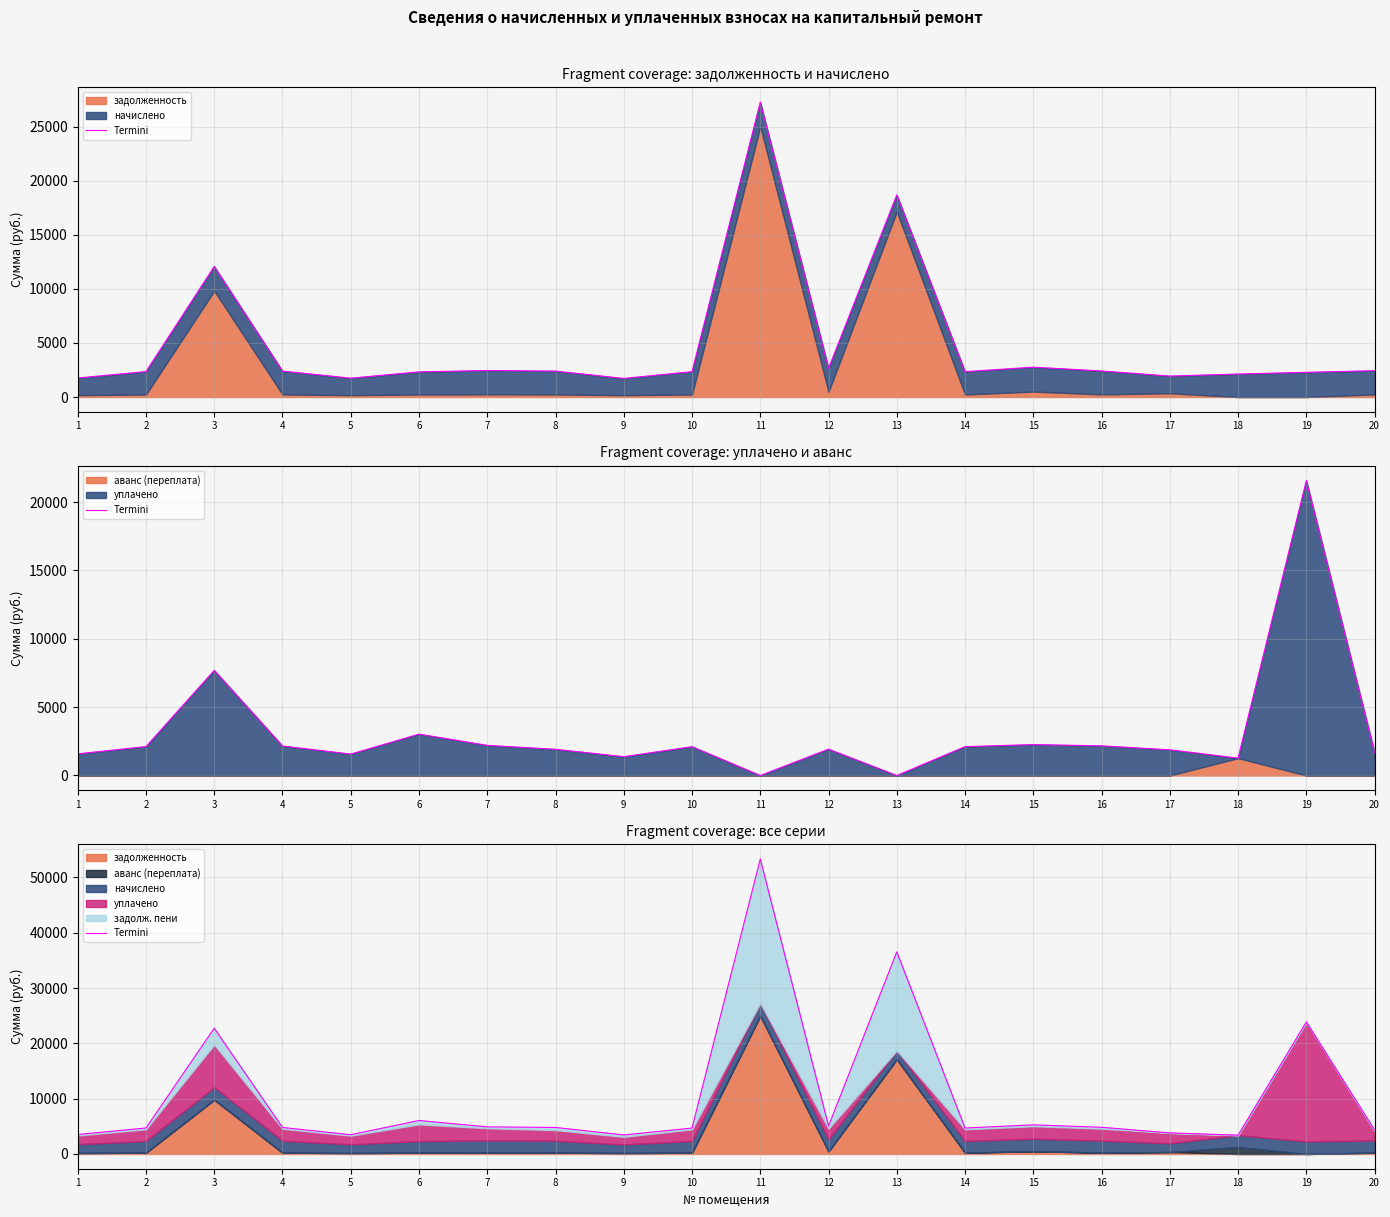

Which category has the highest value across all series?

11